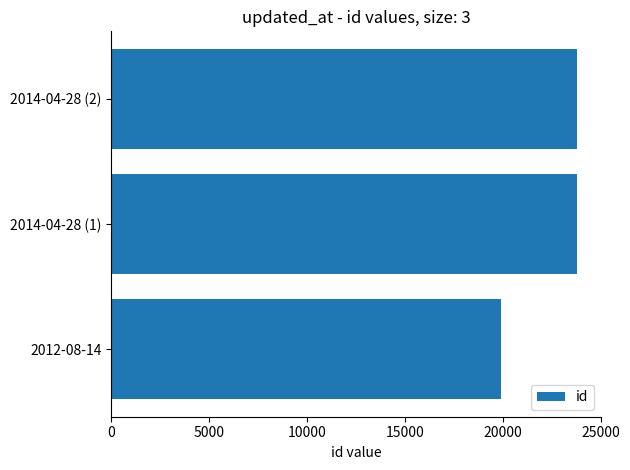

What is the approximate value at 2014-04-28 (1)?

23817